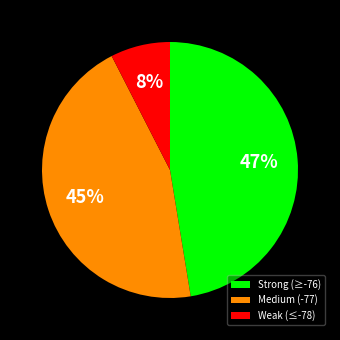

Does Medium (-77) represent more than half of the total?

No